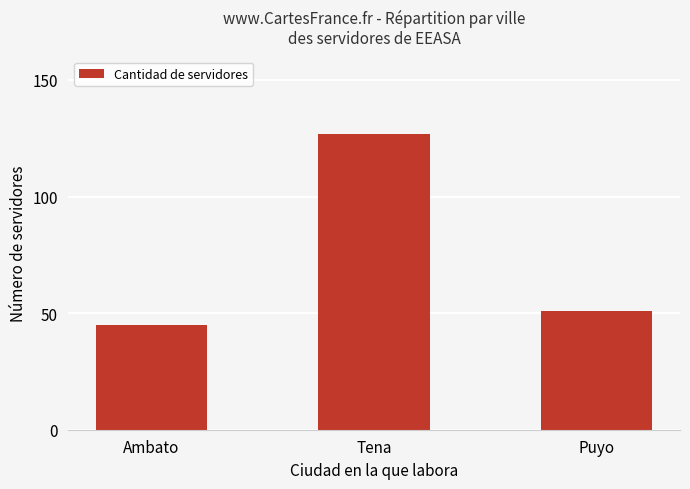

What is the change in value from Ambato to Puyo?

+6